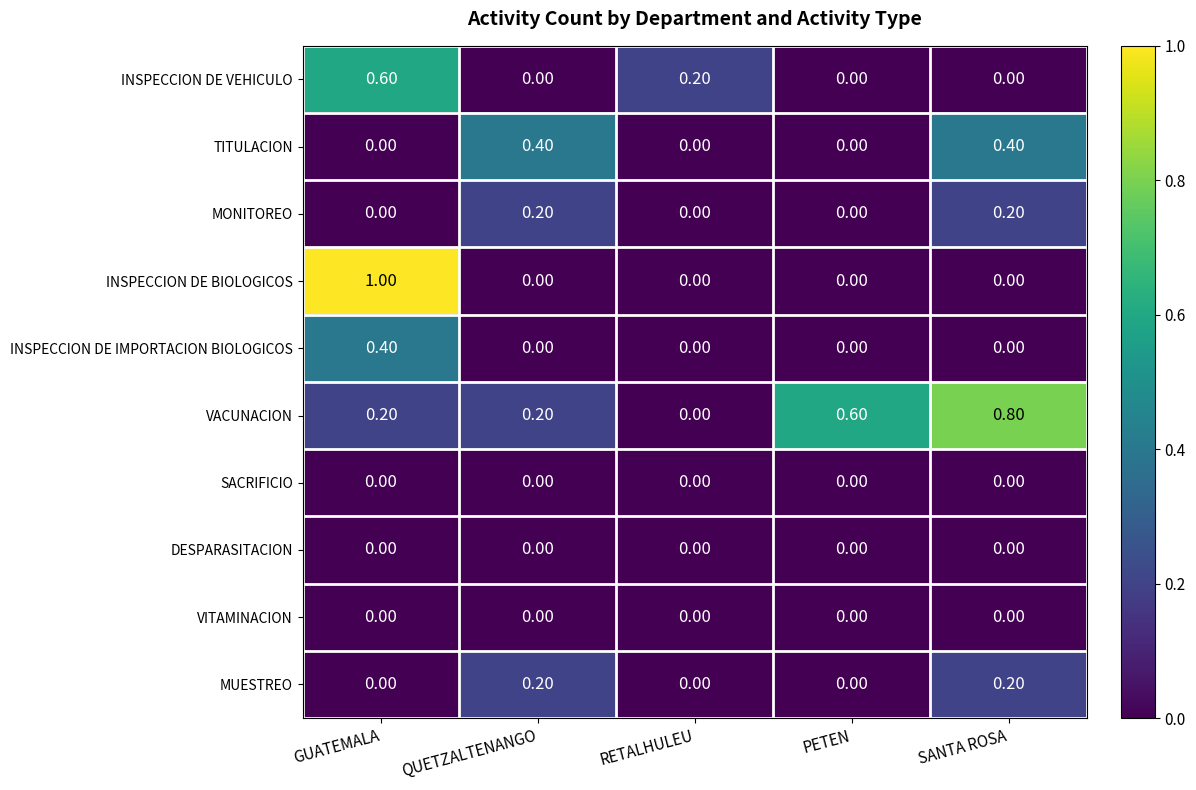

At how many categories does at least one series exceed 0?

5